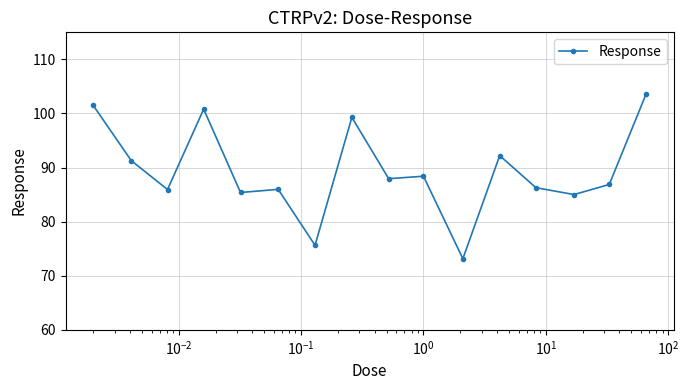

What is the greatest value displayed?

103.6